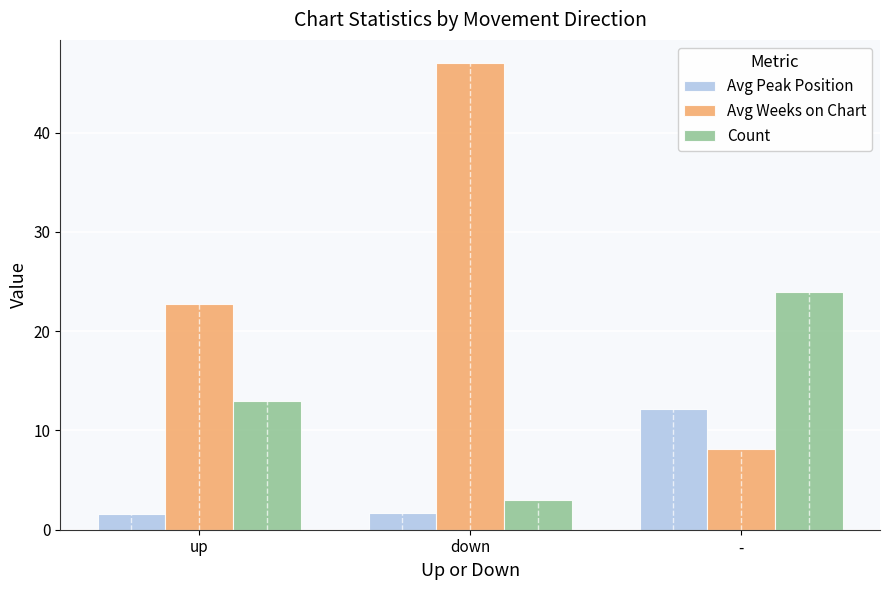

Rank the series by their average value, from highest to lowest.

Avg Weeks on Chart, Count, Avg Peak Position